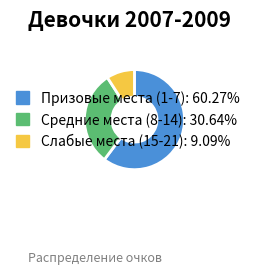

Is the sum of Призовые места (1-7): 60.27% and Слабые места (15-21): 9.09% greater than half?

Yes